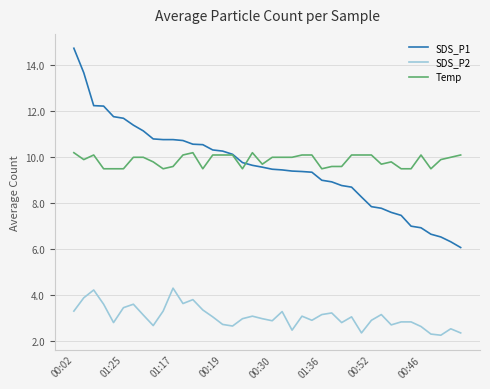

True or false: SDS_P2 and SDS_P1 cross at least once.

False